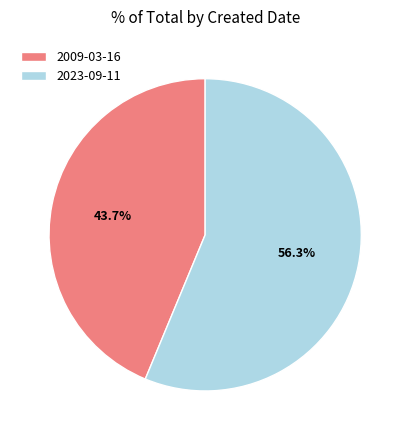

How many slices are in this pie chart?

2